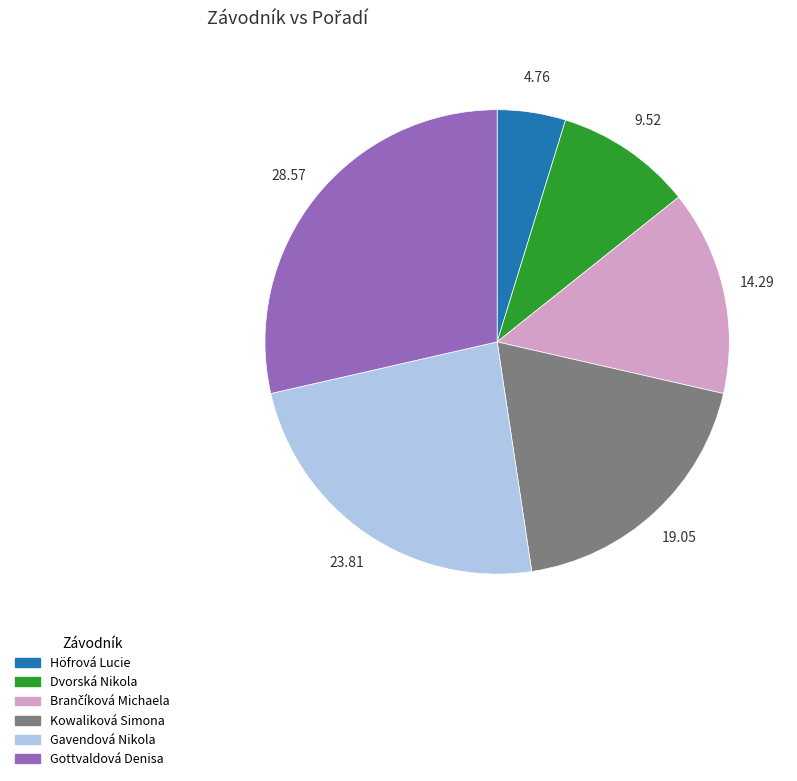

True or false: Kowaliková Simona accounts for 19% of the total.

True